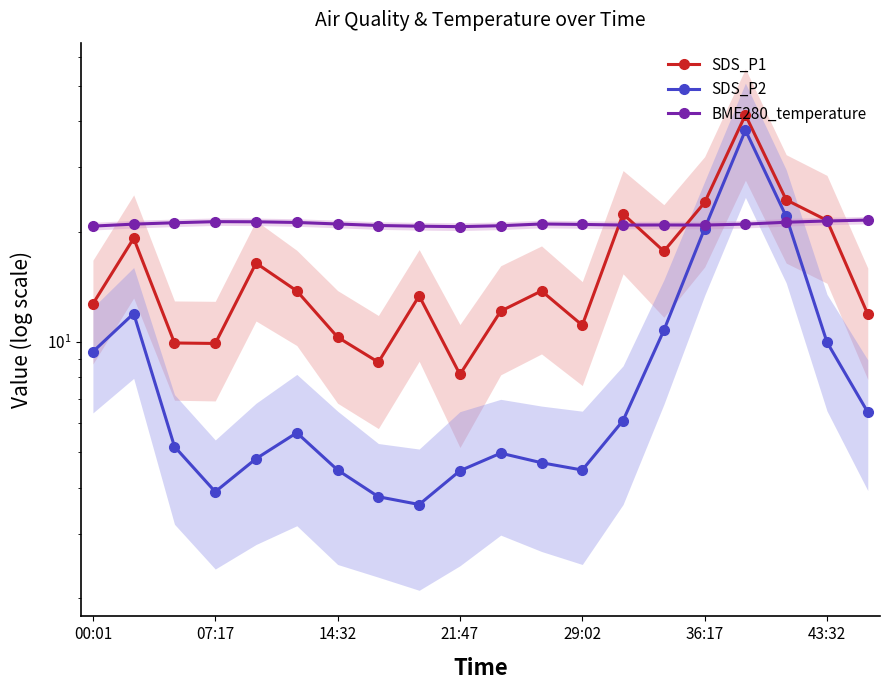

Which series ends up on top after the final intersection of BME280_temperature and SDS_P2?

BME280_temperature